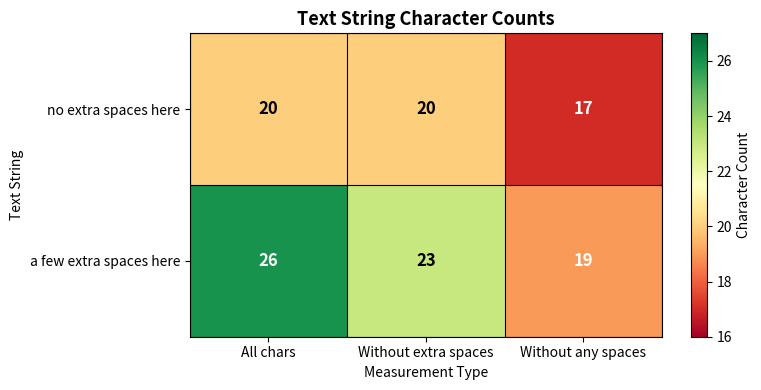

What is the difference between the second highest and minimum values in the a few extra spaces here series?

4